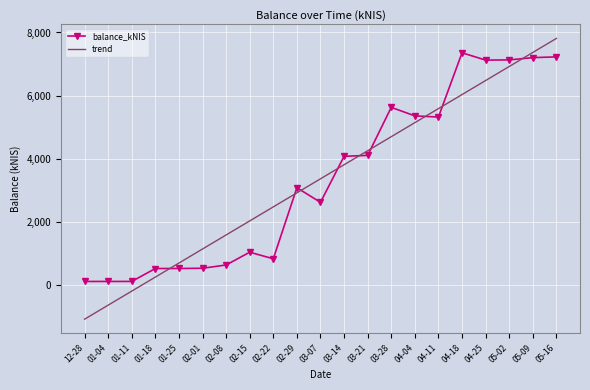

At which label does trend first exceed 3357?

03-07